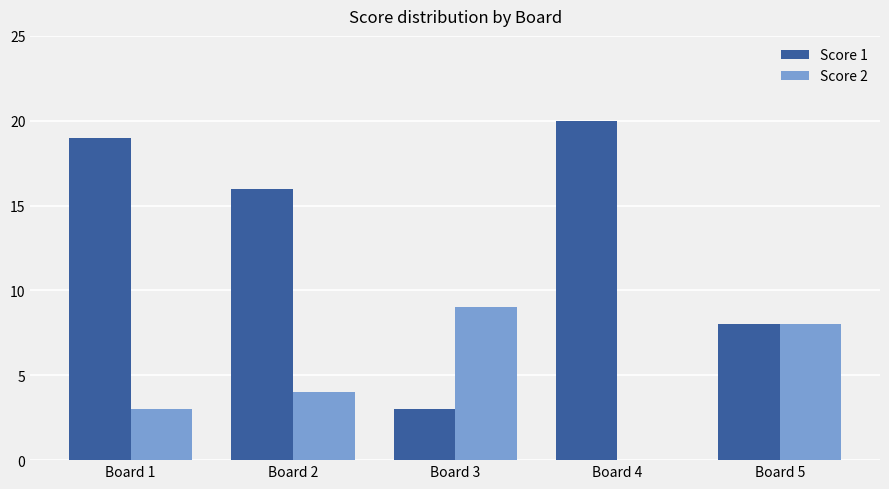

Does the chart contain stacked bars?

No